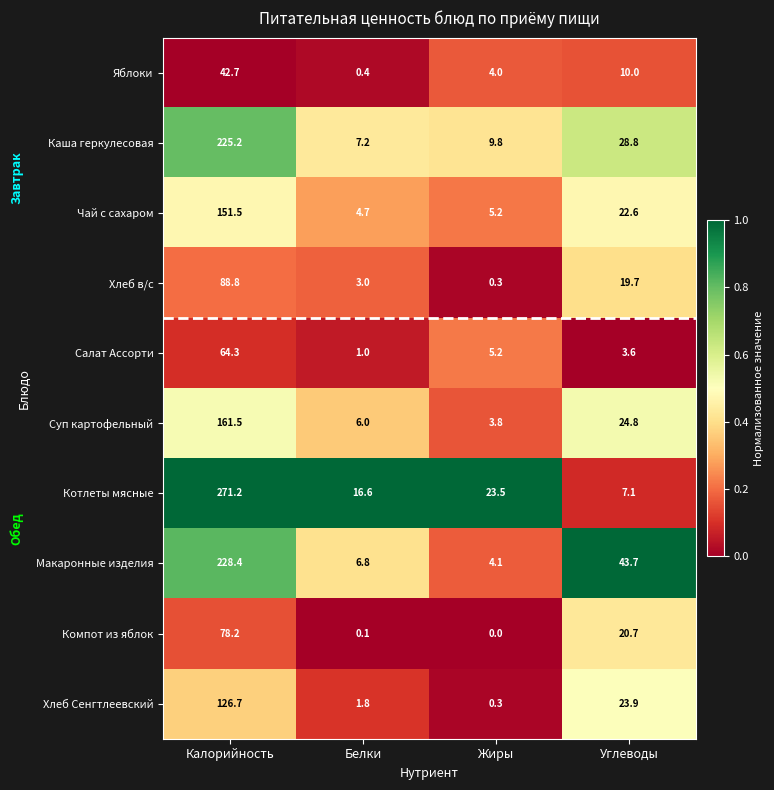

List the labels in order of Суп картофельный value, largest first.

Калорийность, Углеводы, Белки, Жиры